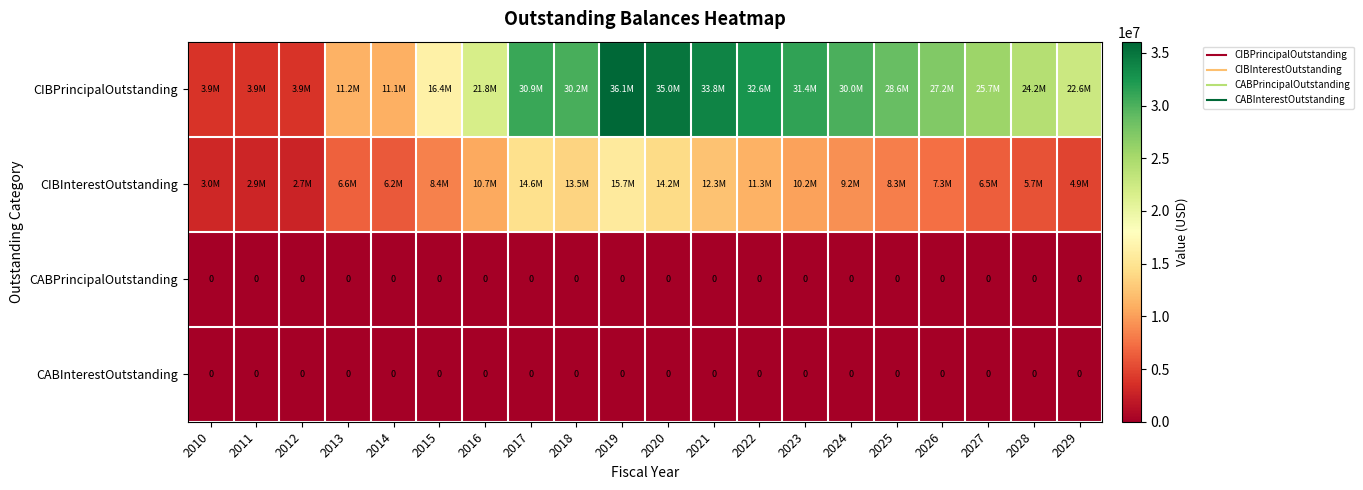

What is the spread (max minus min) of values at 2011?

3900000.0